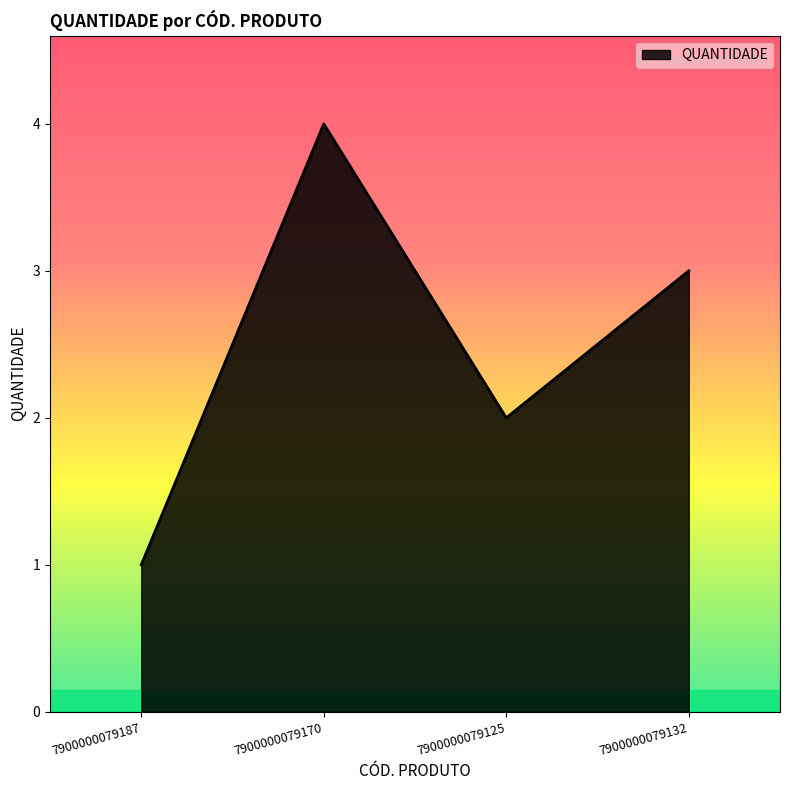

Is it true that the value at 7900000079170 is 1?

False